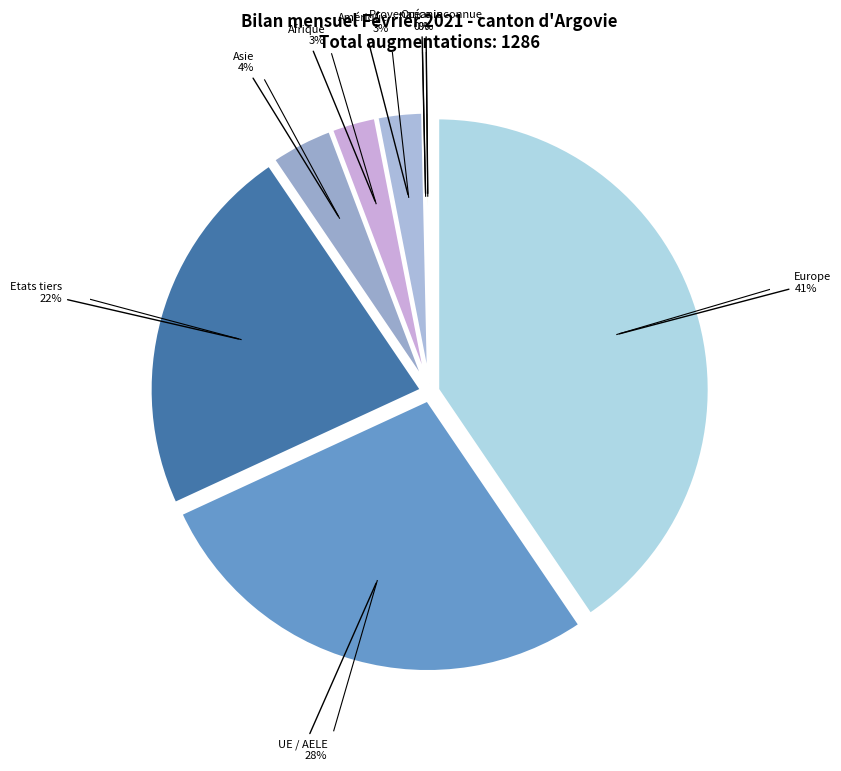

How many slices are in this pie chart?

8